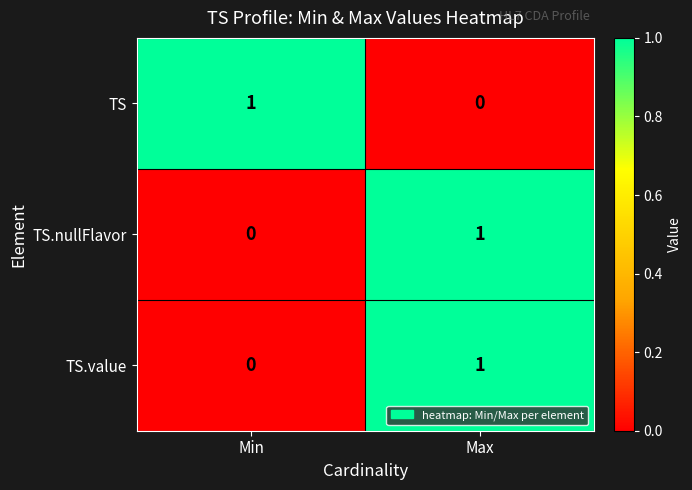

At how many categories does at least one series exceed 0?

2